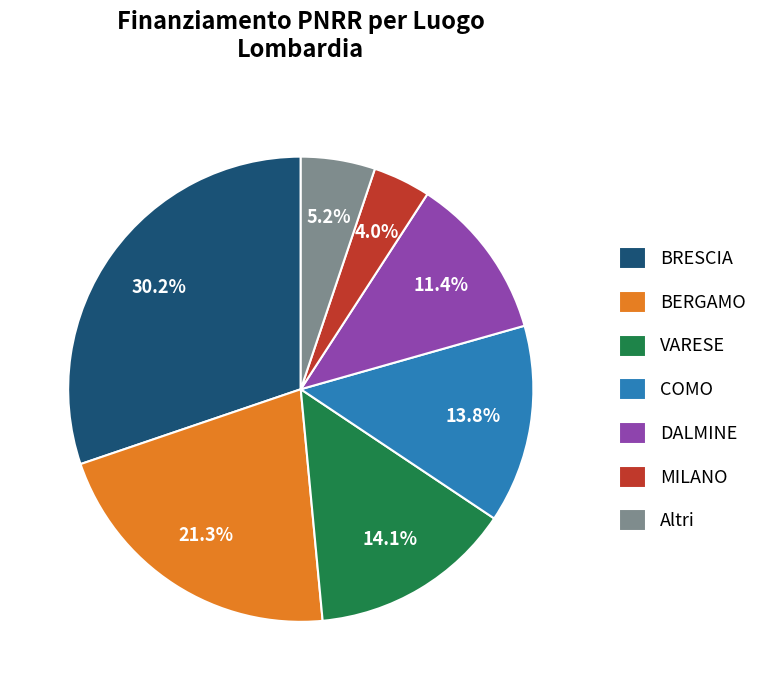

To the nearest percent, what percentage of the pie is BRESCIA?

30%